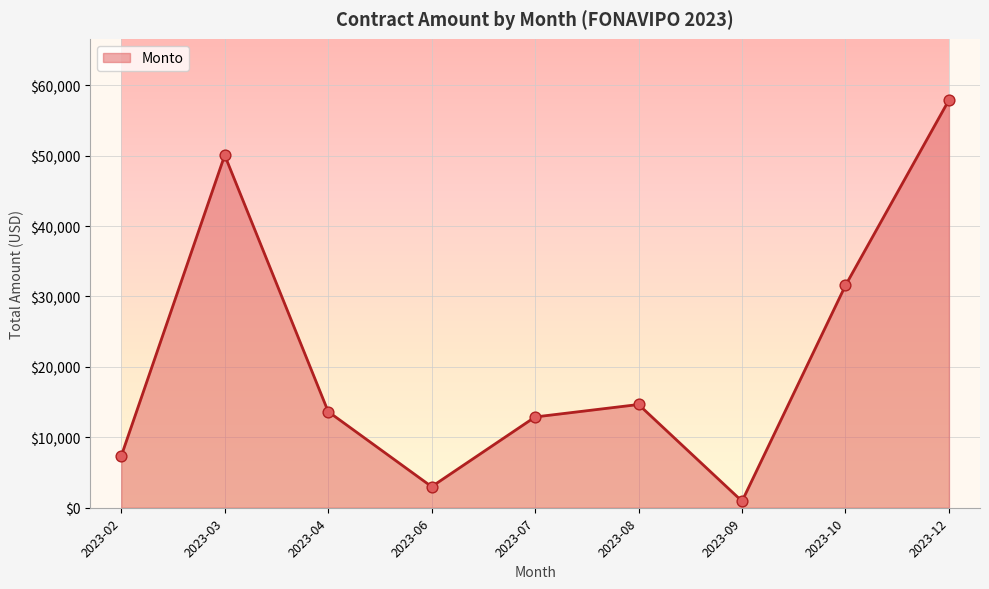

Which has a higher value, 2023-02 or 2023-04?

2023-04